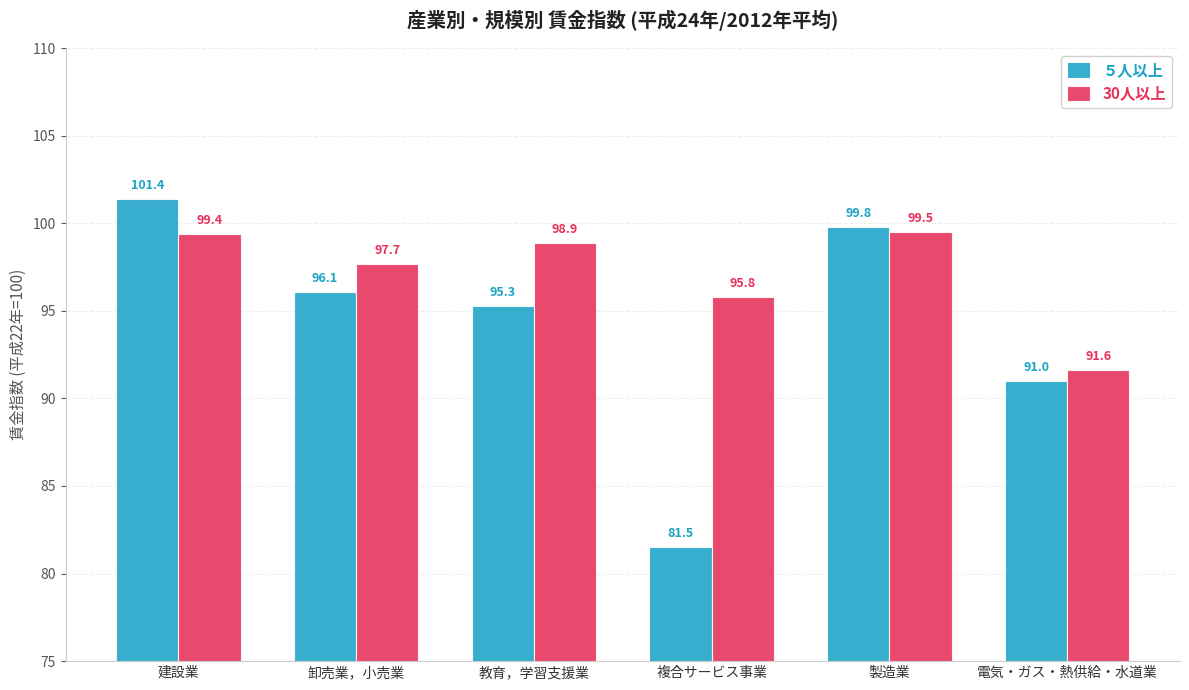

Is it true that 30人以上 equals 98.9 at 教育，学習支援業?

True